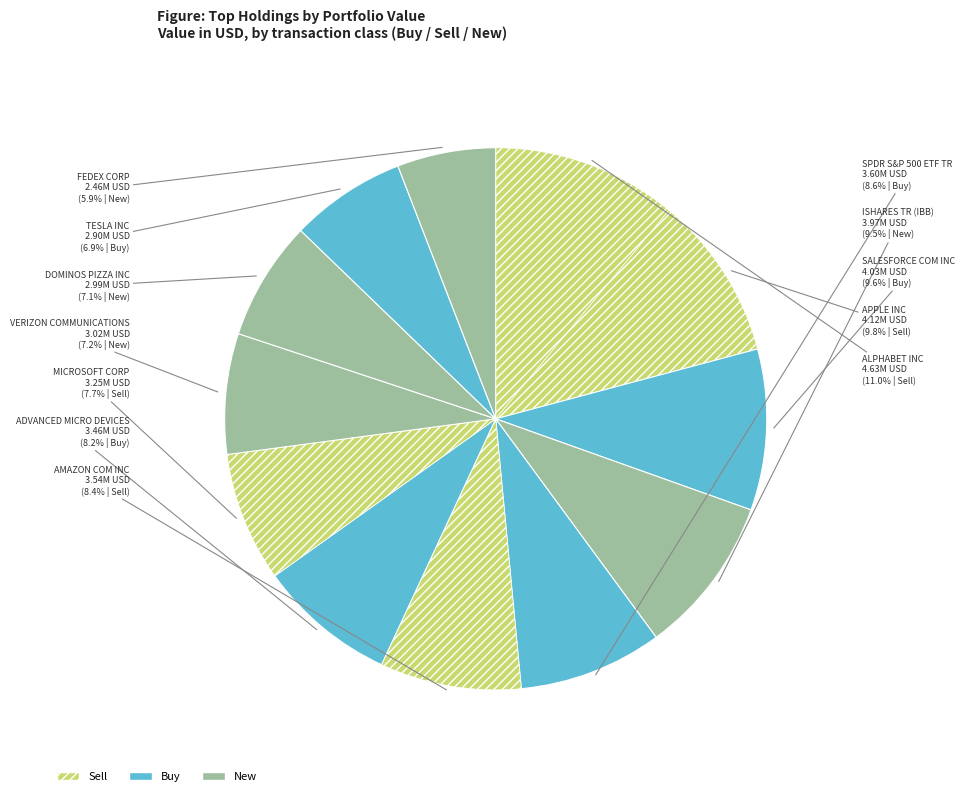

To the nearest percent, what portion does ALPHABET INC represent?

11%